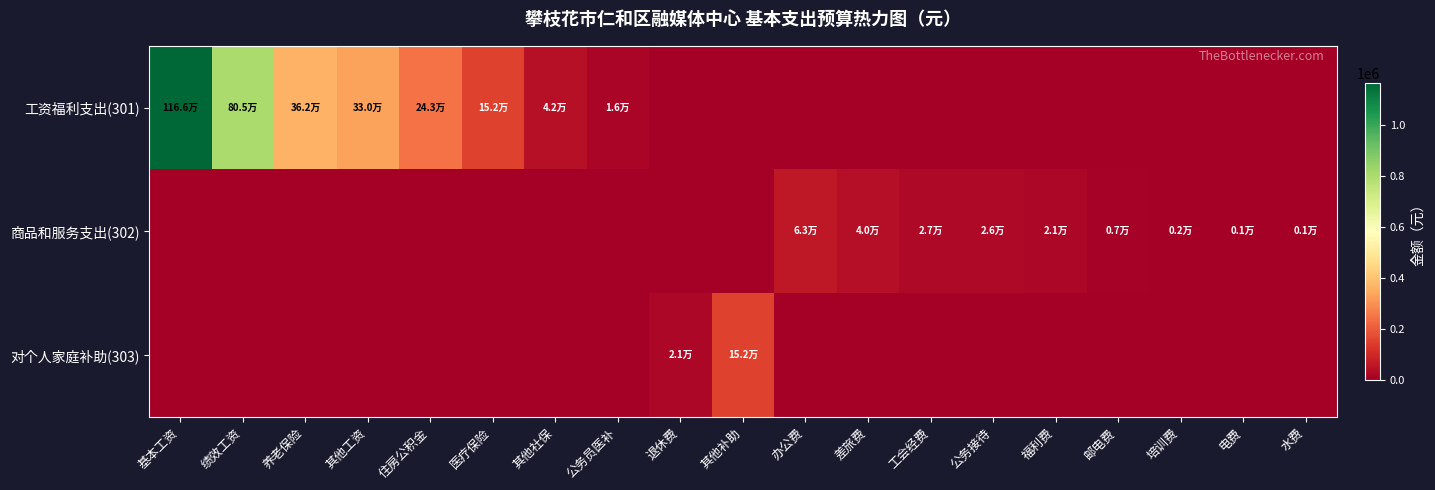

Reading left to right, extract all data points from this chart.

工资福利支出(301): 基本工资=1165516.8	绩效工资=805182.0	养老保险=361903.2	其他工资=330000.0	住房公积金=243348.0	医疗保险=151673.8	其他社保=41619.5	公务员医补=16020.0	退休费=0.0	其他补助=0.0	办公费=0.0	差旅费=0.0	工会经费=0.0	公务接待=0.0	福利费=0.0	邮电费=0.0	培训费=0.0	电费=0.0	水费=0.0
商品和服务支出(302): 基本工资=0.0	绩效工资=0.0	养老保险=0.0	其他工资=0.0	住房公积金=0.0	医疗保险=0.0	其他社保=0.0	公务员医补=0.0	退休费=0.0	其他补助=0.0	办公费=62900.0	差旅费=40000.0	工会经费=26698.7	公务接待=26460.0	福利费=20684.2	邮电费=6600.0	培训费=2000.0	电费=1000.0	水费=500.0
对个人家庭补助(303): 基本工资=0.0	绩效工资=0.0	养老保险=0.0	其他工资=0.0	住房公积金=0.0	医疗保险=0.0	其他社保=0.0	公务员医补=0.0	退休费=21212.4	其他补助=151953.0	办公费=0.0	差旅费=0.0	工会经费=0.0	公务接待=0.0	福利费=0.0	邮电费=0.0	培训费=0.0	电费=0.0	水费=0.0